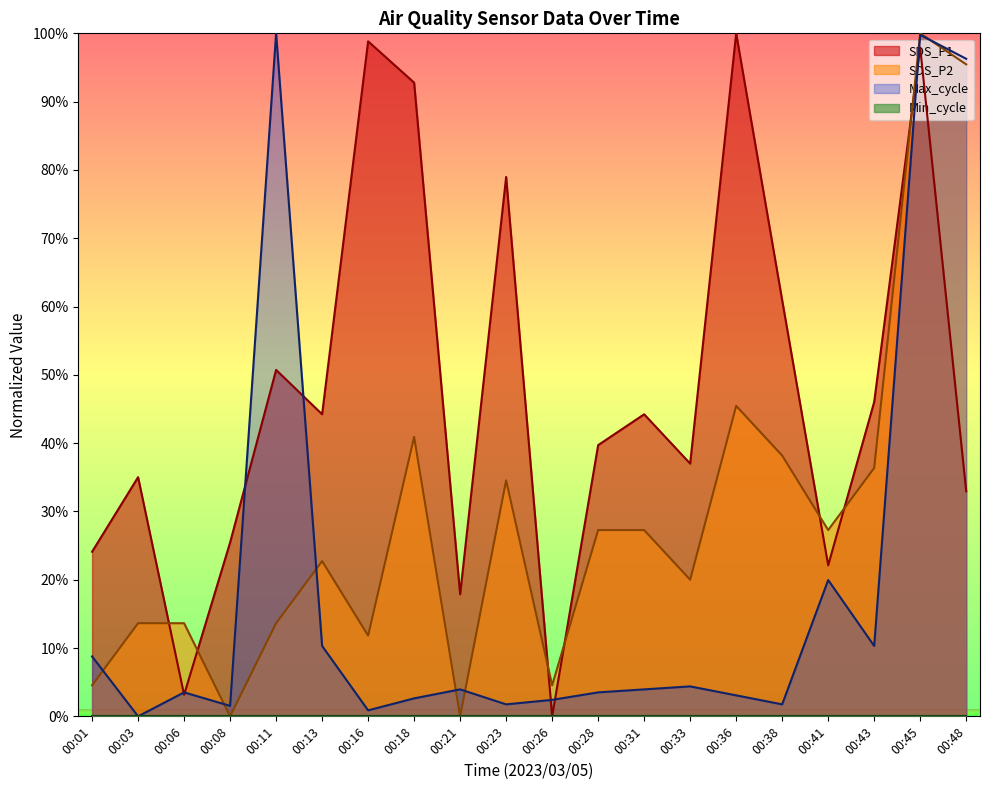

What is the average value of the SDS_P1 series?

47.6